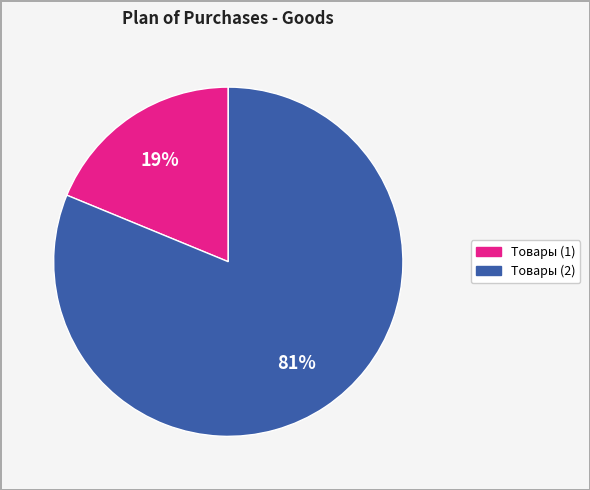

Is there a majority slice in this chart?

Yes